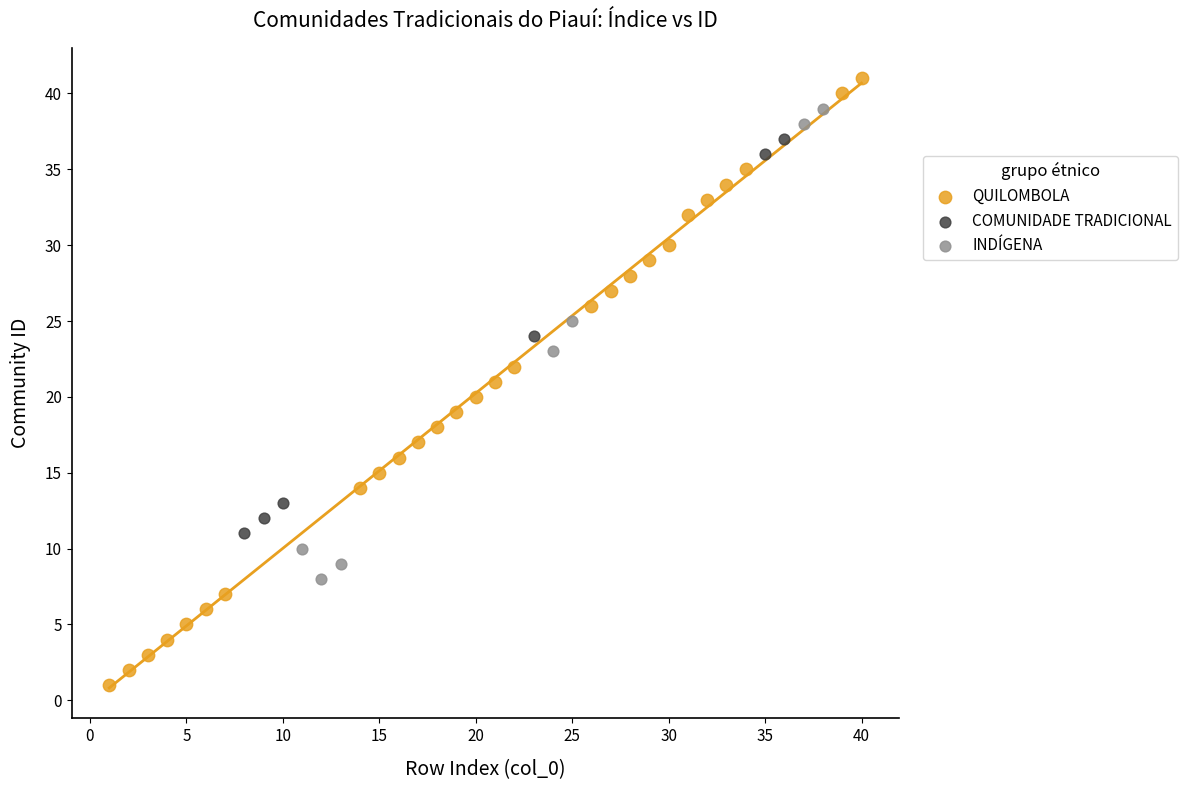

Which series contains the lowest Y value?

QUILOMBOLA